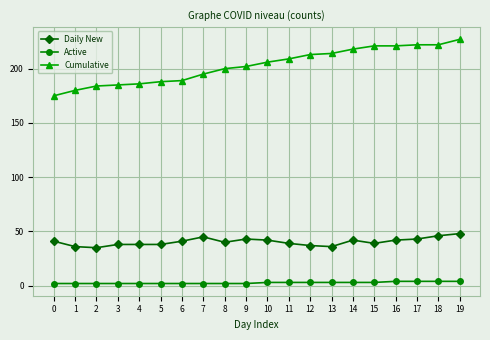

What value does the Daily New series have at 10?

42